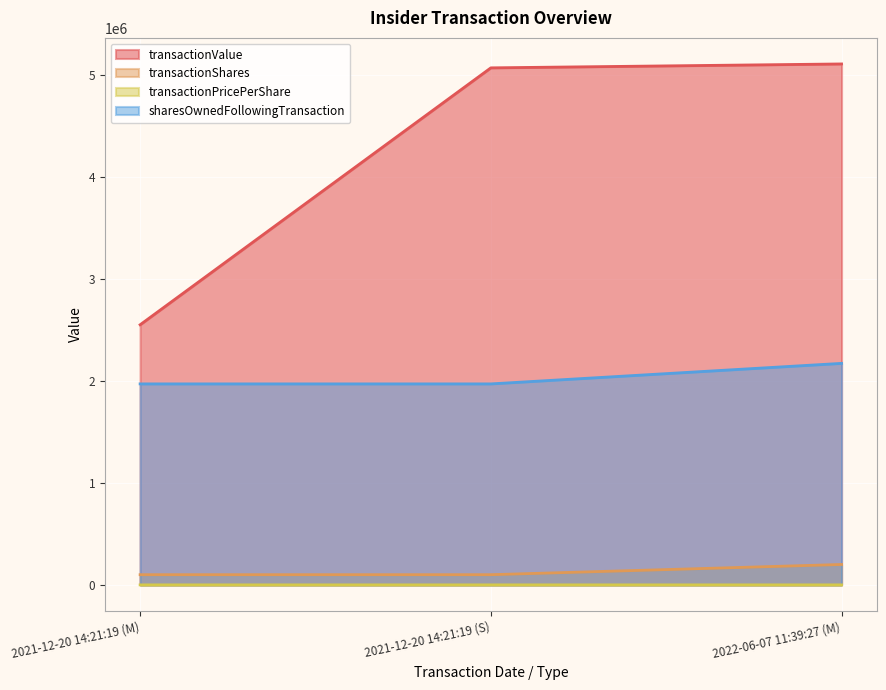

Does the chart display data point markers on the line(s)?

No